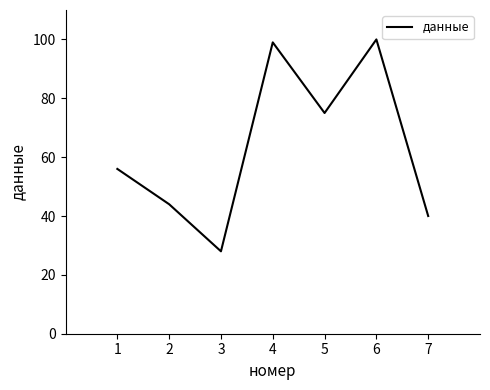

Rank the categories by value from lowest to highest.

3, 7, 2, 1, 5, 4, 6